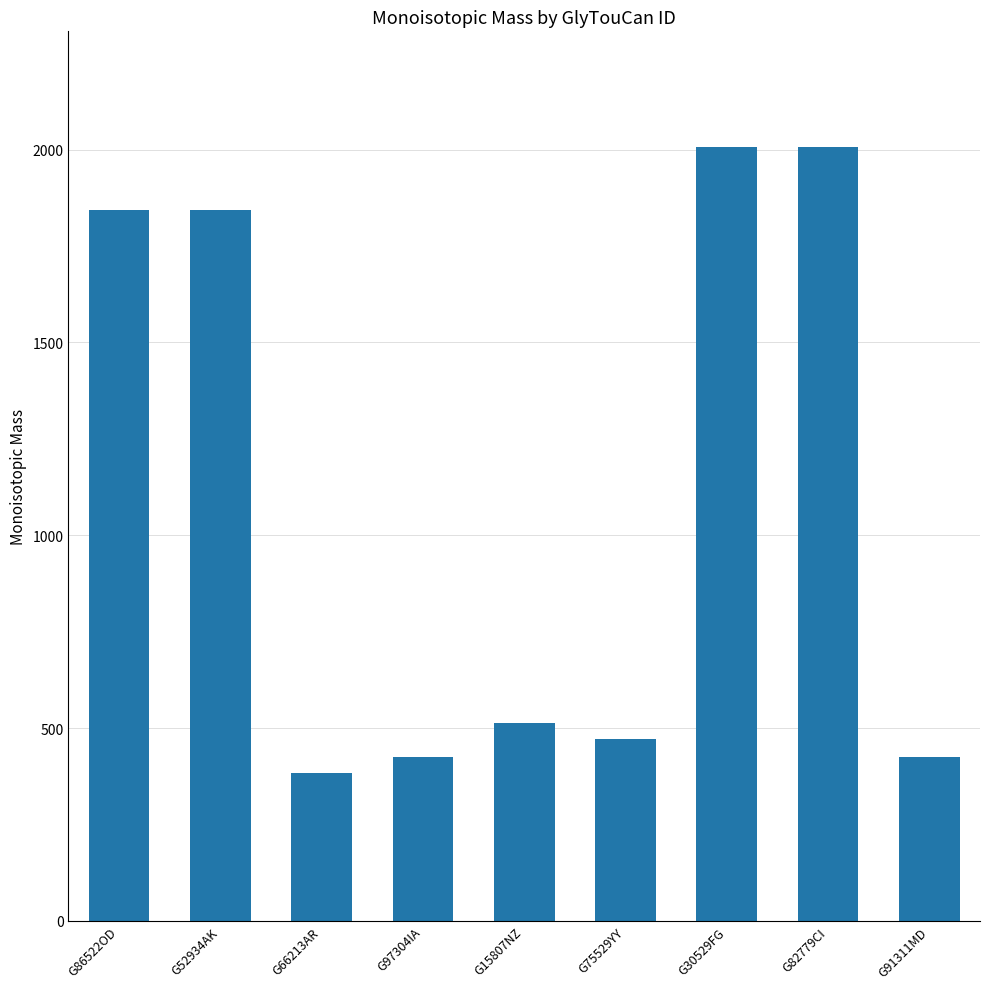

What is the difference between the maximum and minimum values?

1622.6